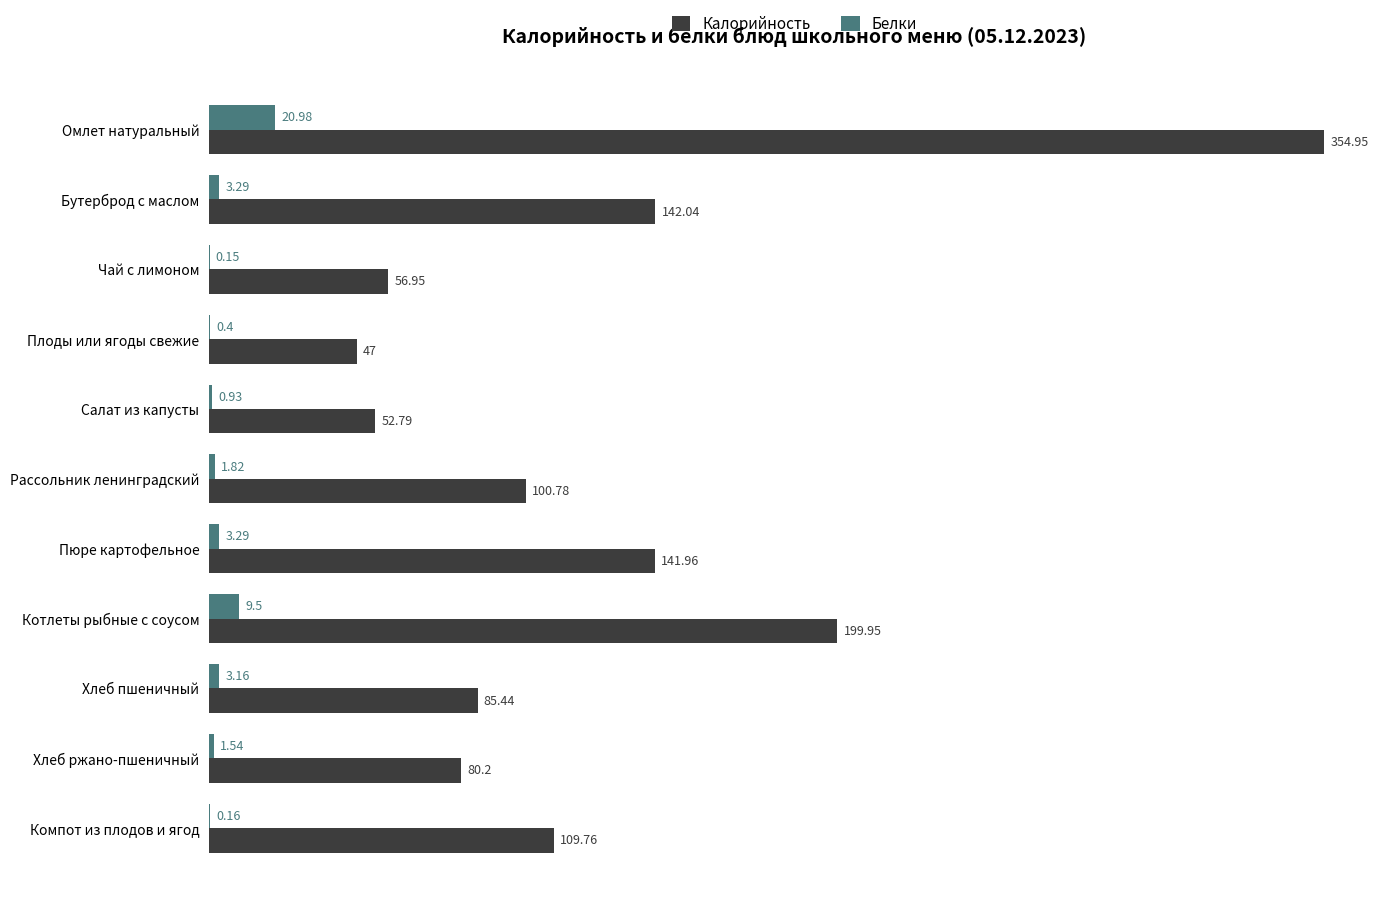

Count the number of data series in this chart.

2